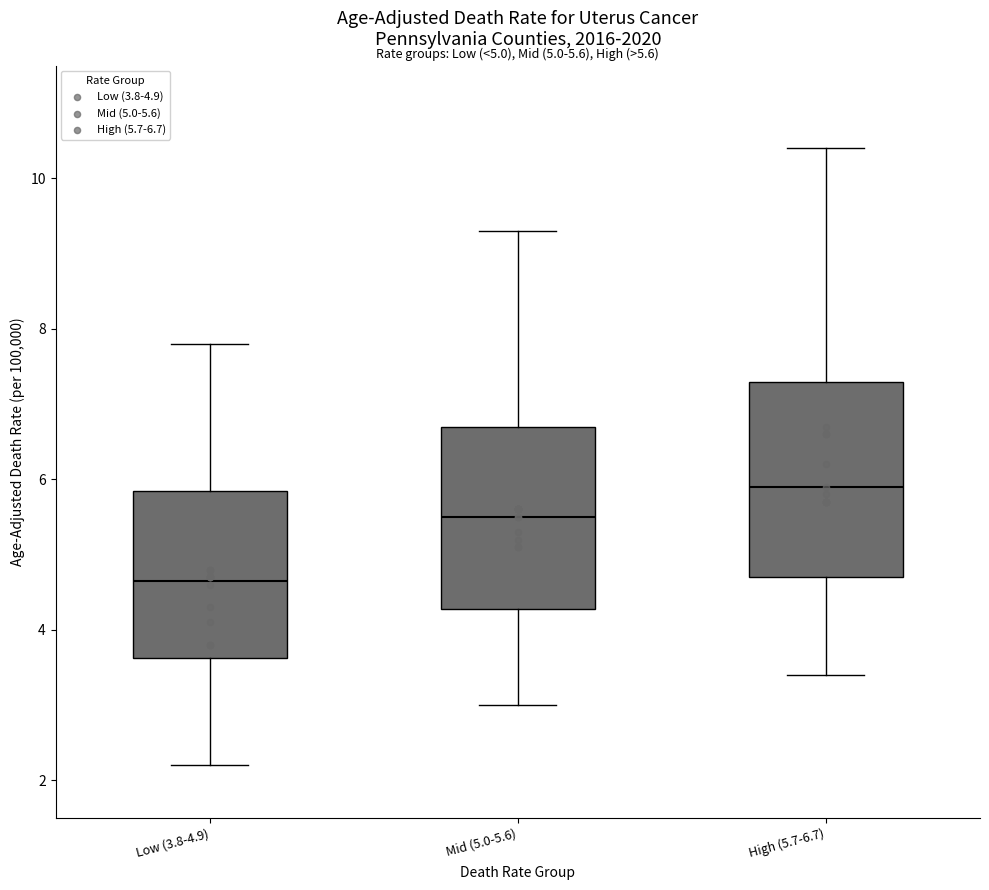

Which box's median line is the lowest?

Low (3.8-4.9)